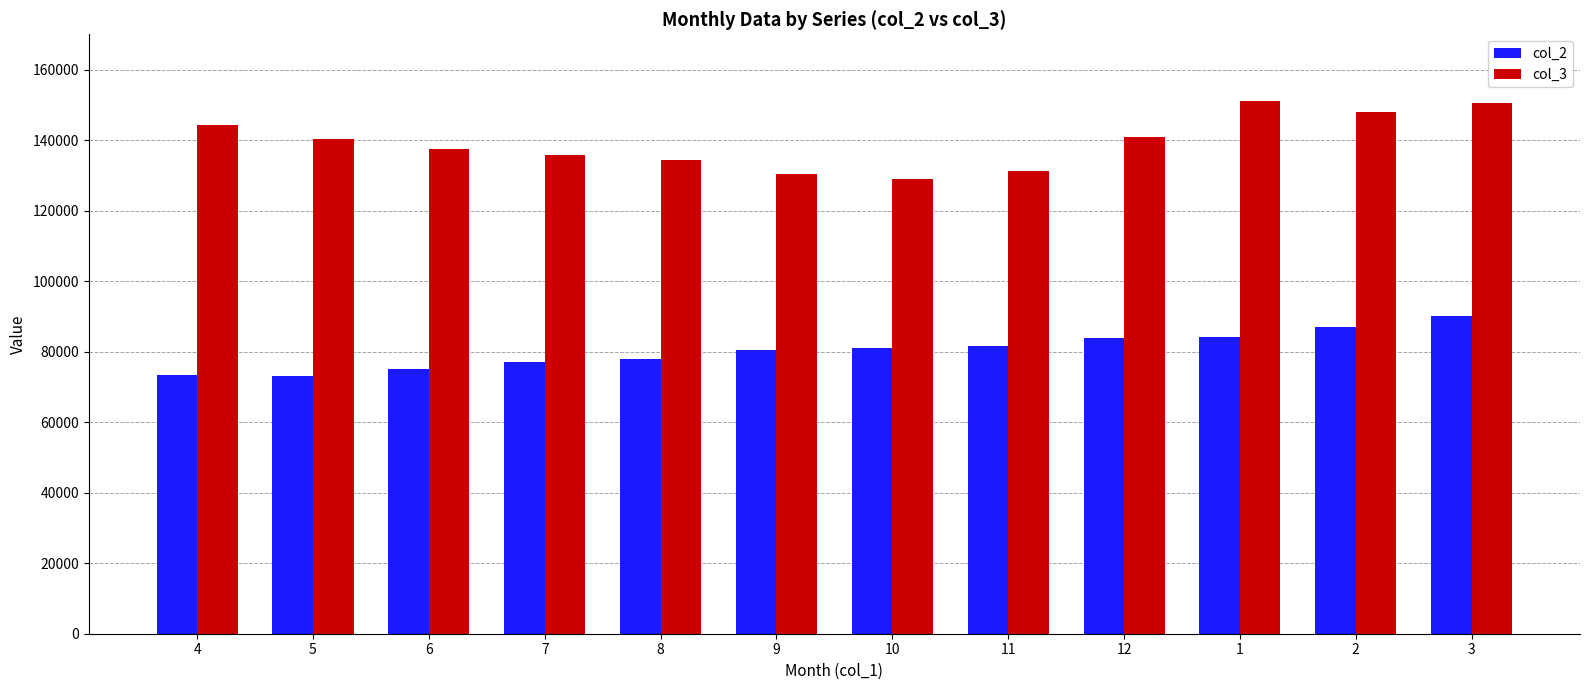

What is the total value across all series at 11?

212767